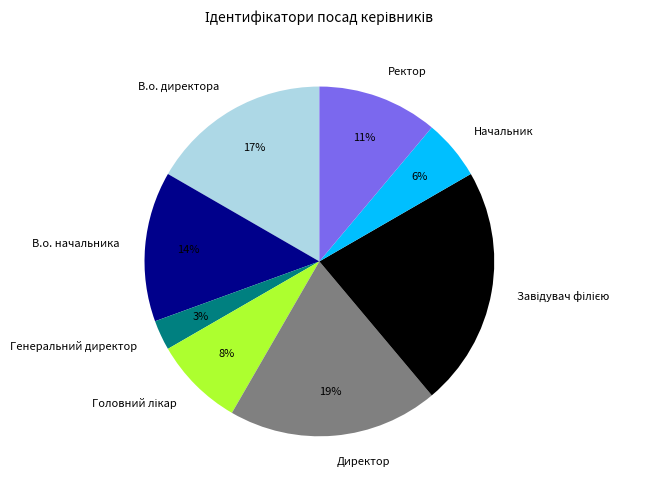

Is there a majority slice in this chart?

No